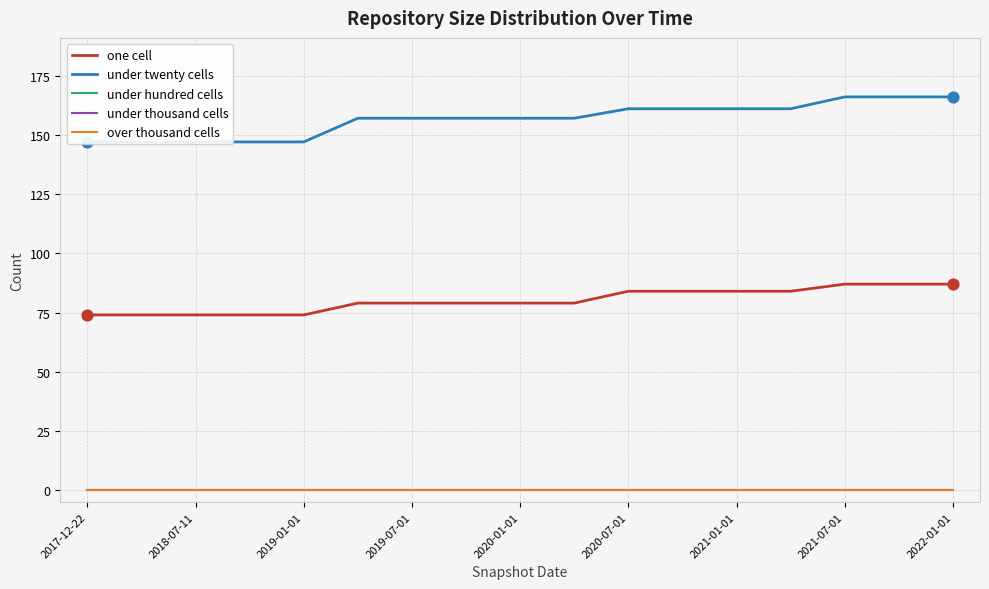

Which series contains the lowest Y value?

under hundred cells